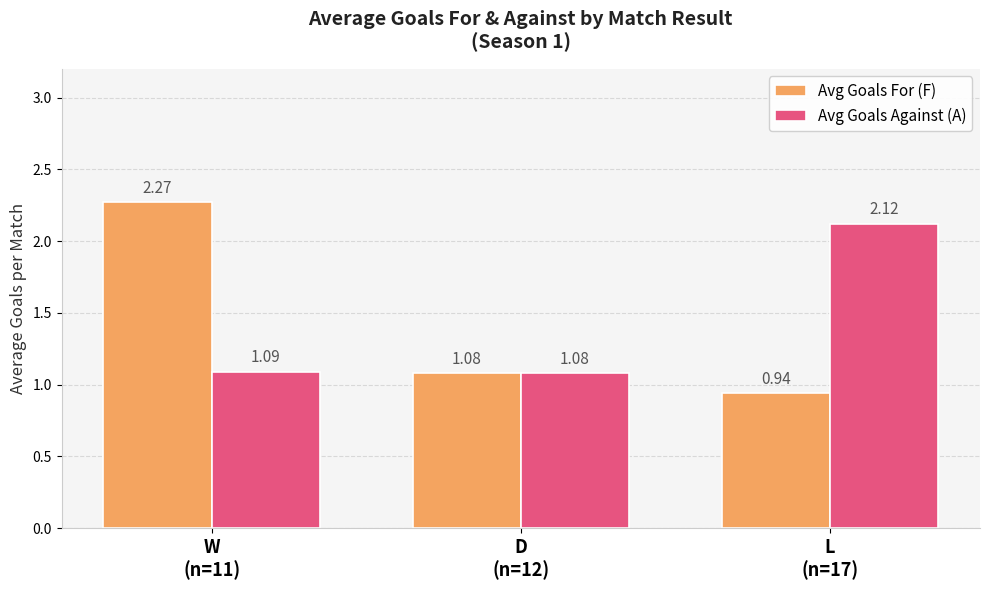

List the series in order of their peak value, highest first.

Avg Goals For (F), Avg Goals Against (A)